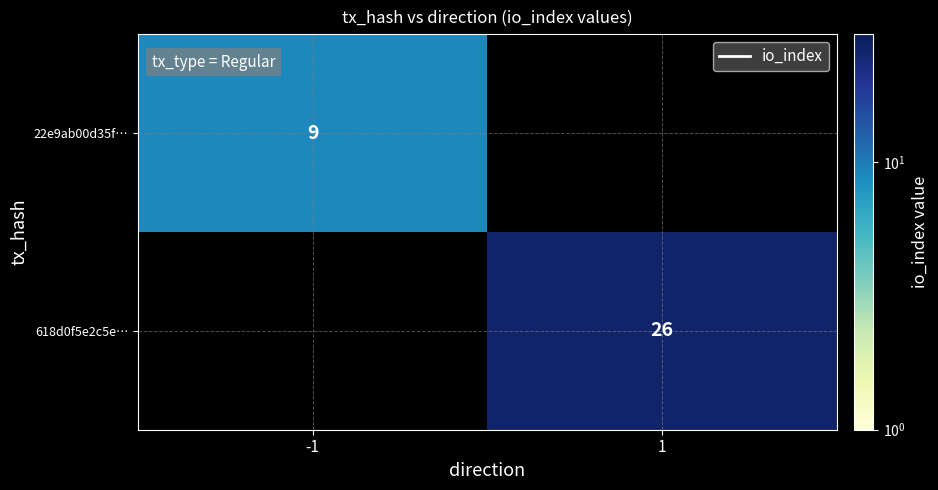

True or false: 22e9ab00d35f… has a value of 16 at -1.

False